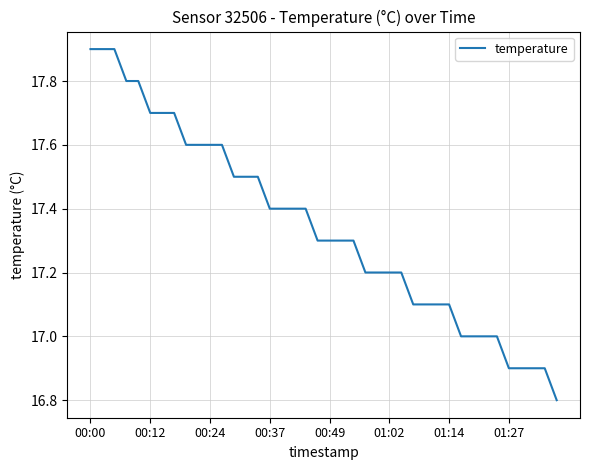

What is the smallest value displayed?

16.8